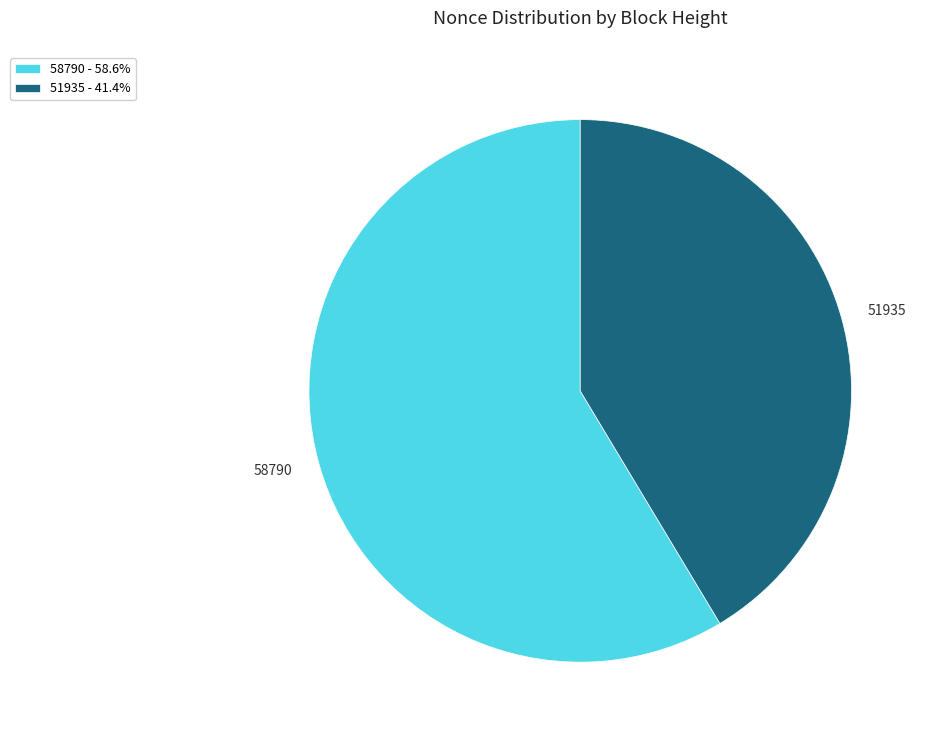

How many slices are in this pie chart?

2